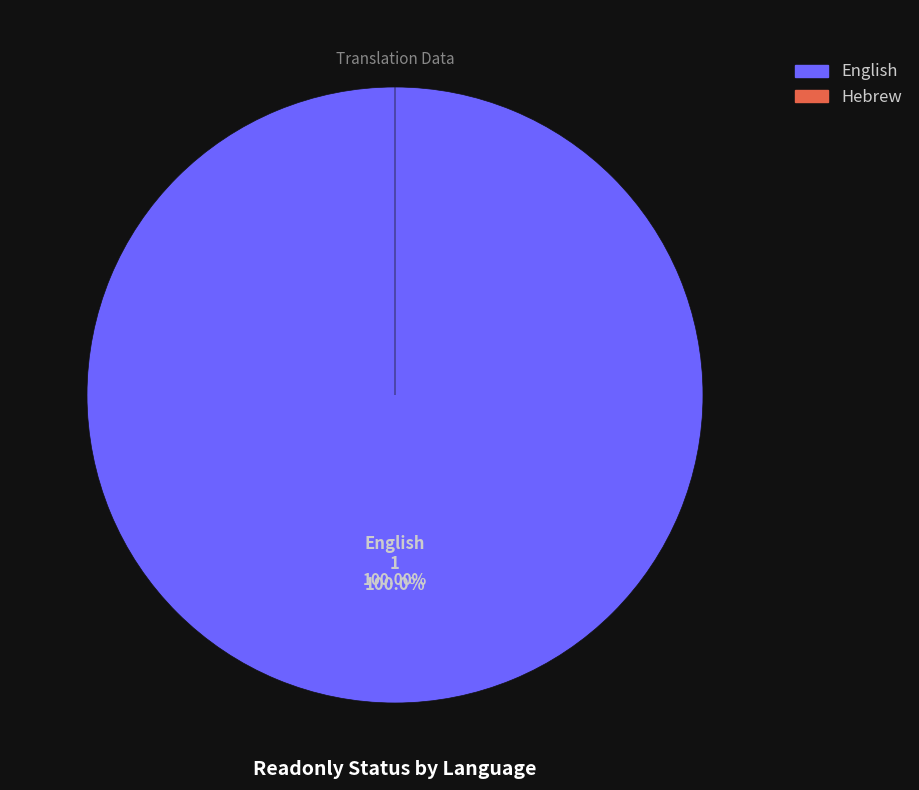

How many slices are in this pie chart?

2